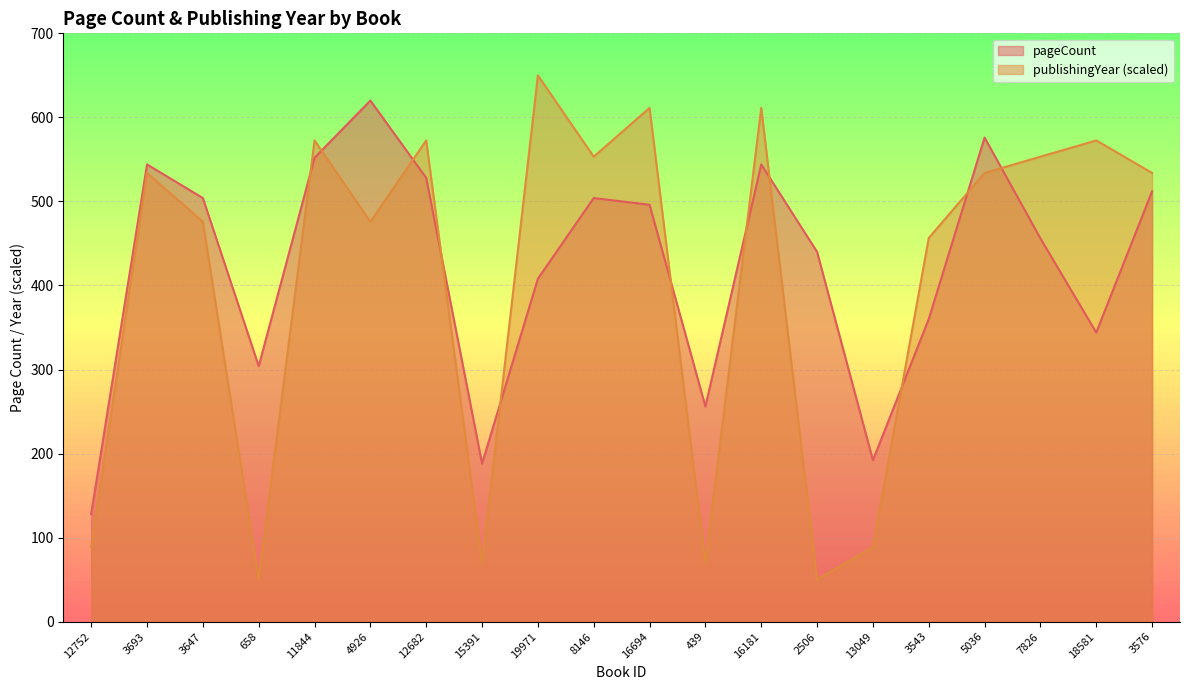

Where is publishingYear nearest to the value 350?

3543